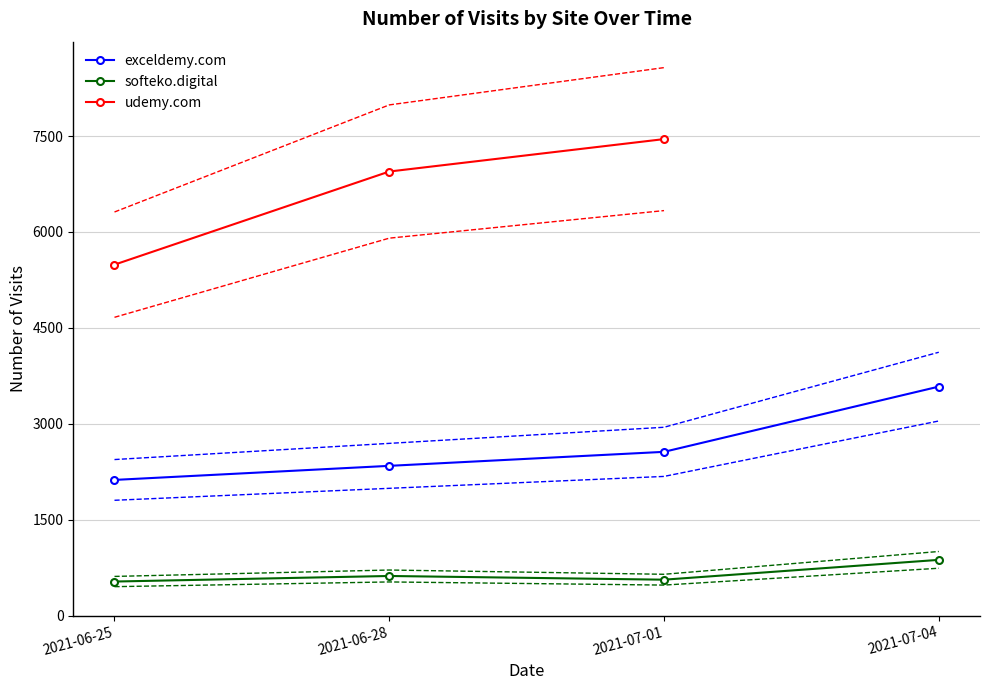

What position from the left is 2021-06-28?

2